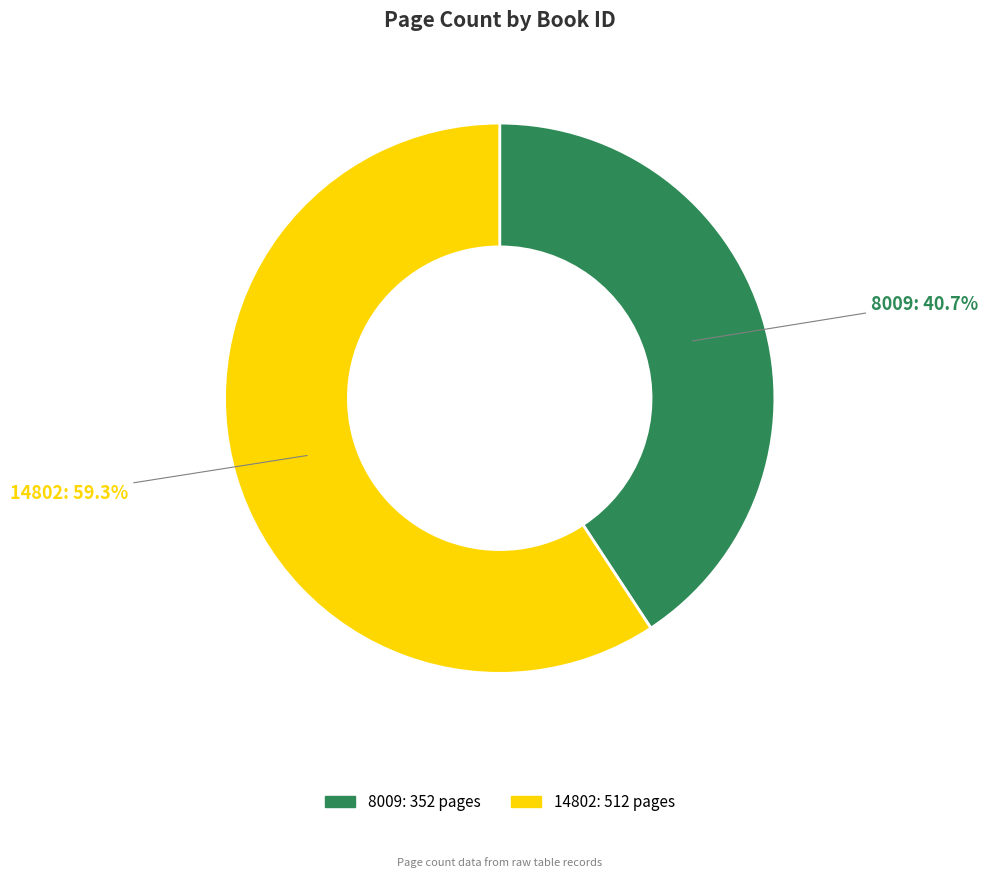

To the nearest percent, what is the average slice percentage?

50%